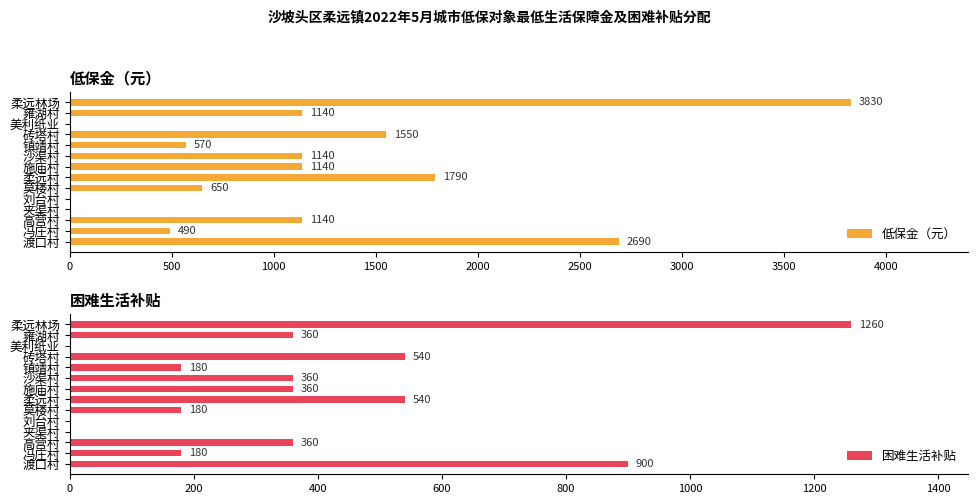

How many series are shown in this chart?

2